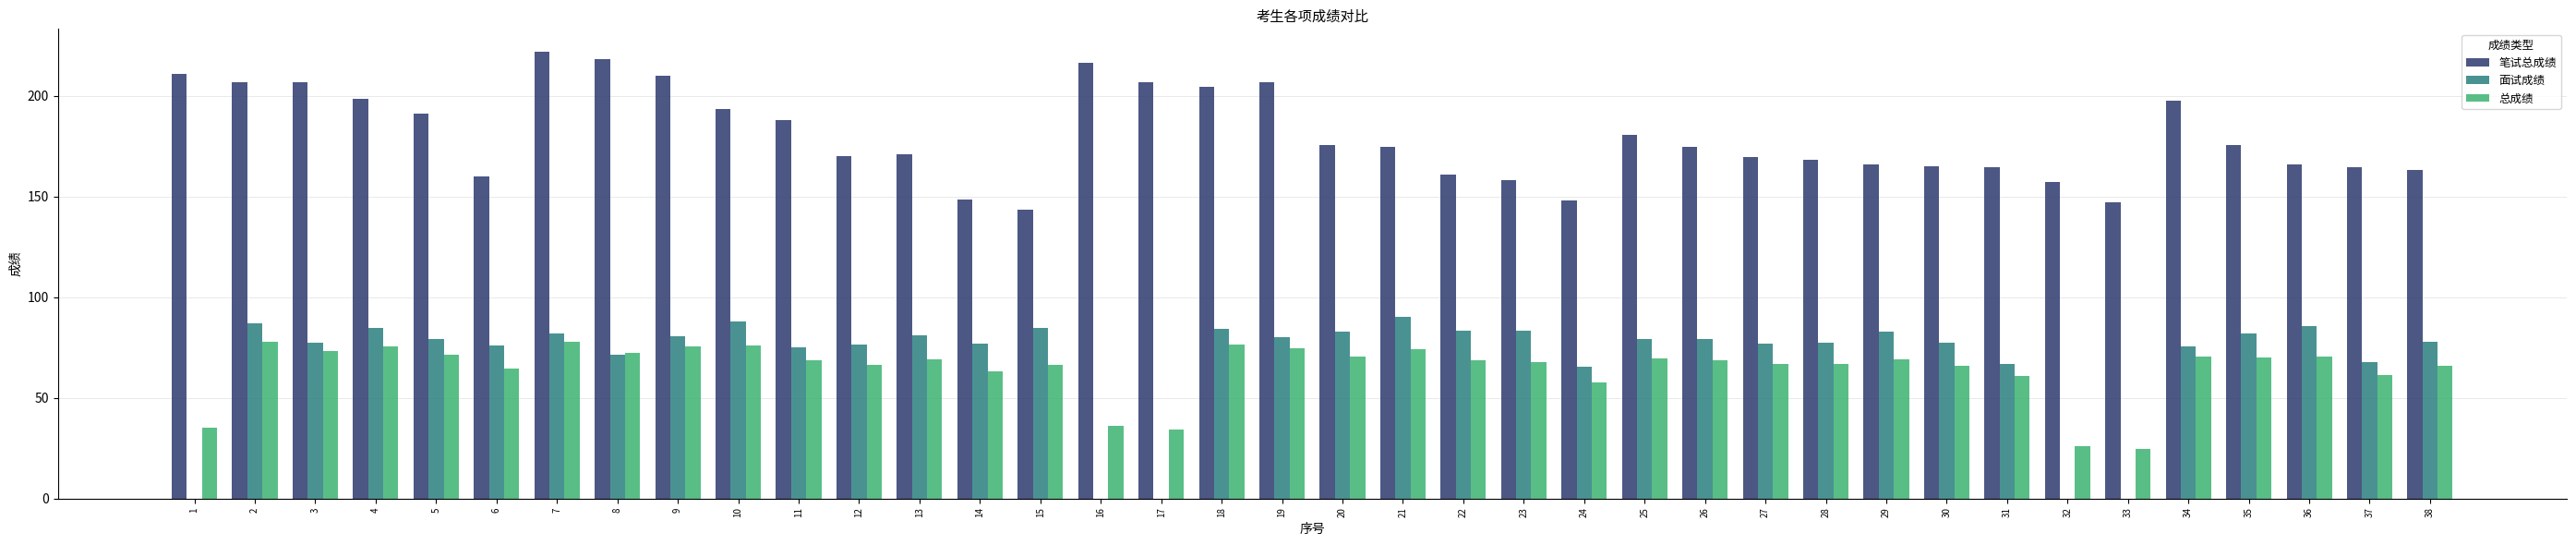

Is it true that 笔试总成绩 equals 344.2 at 3?

False